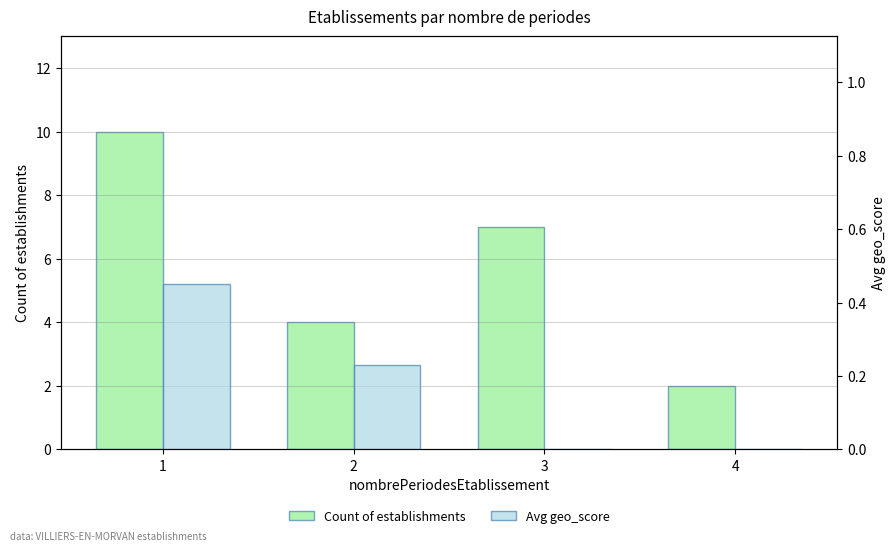

What is the average value of the Avg geo_score series?

0.2